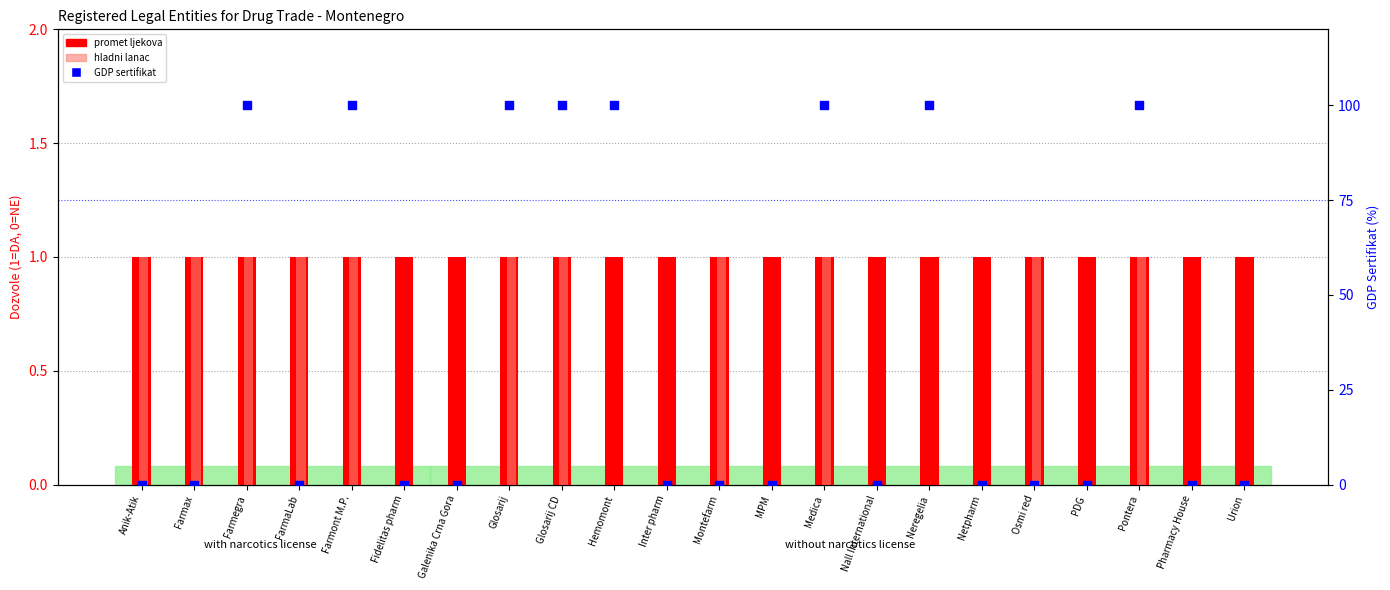

Which series has the largest total across all categories?

GDP sertifikat (%)